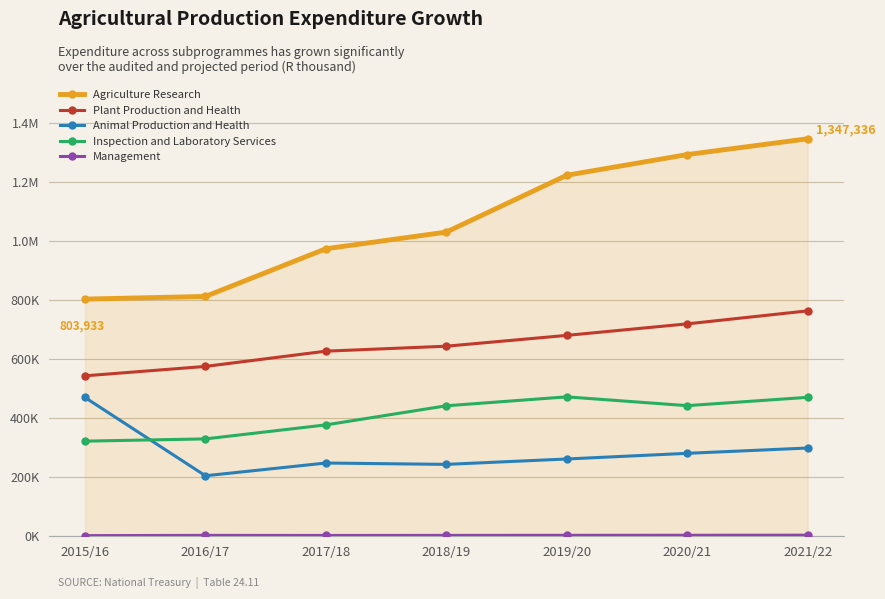

What is the spread (max minus min) of values at 2021/22?

1343644